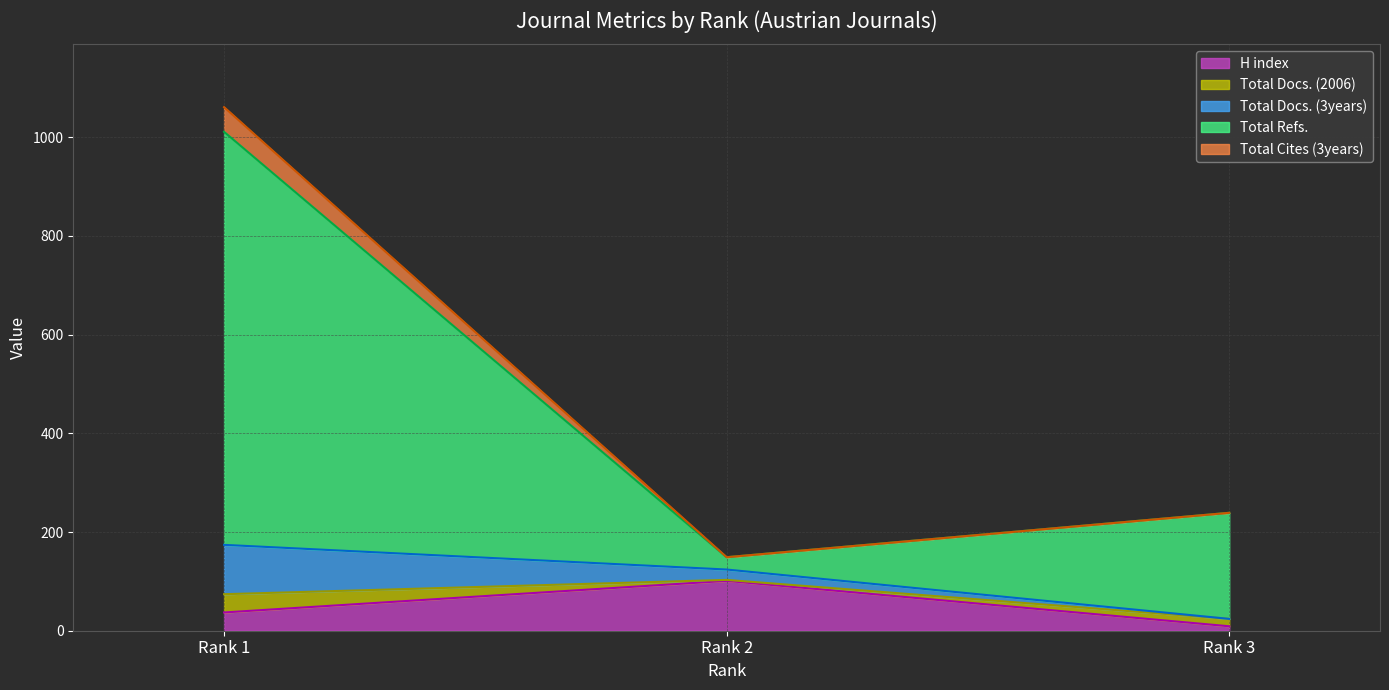

Rank the categories by Total Cites (3years) value from lowest to highest.

Rank 2, Rank 3, Rank 1